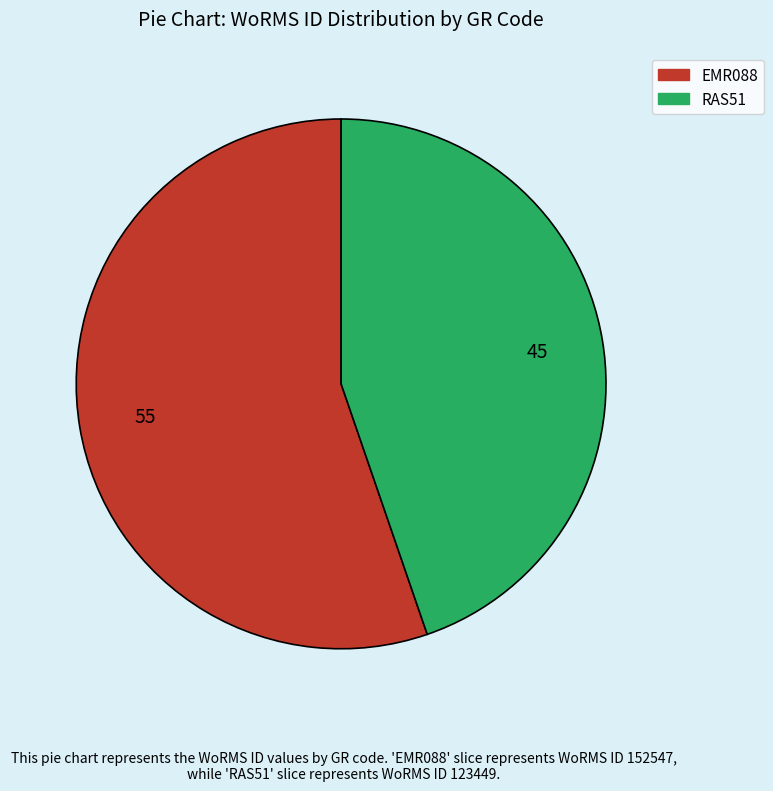

Is it true that EMR088 is 40% of the pie?

False